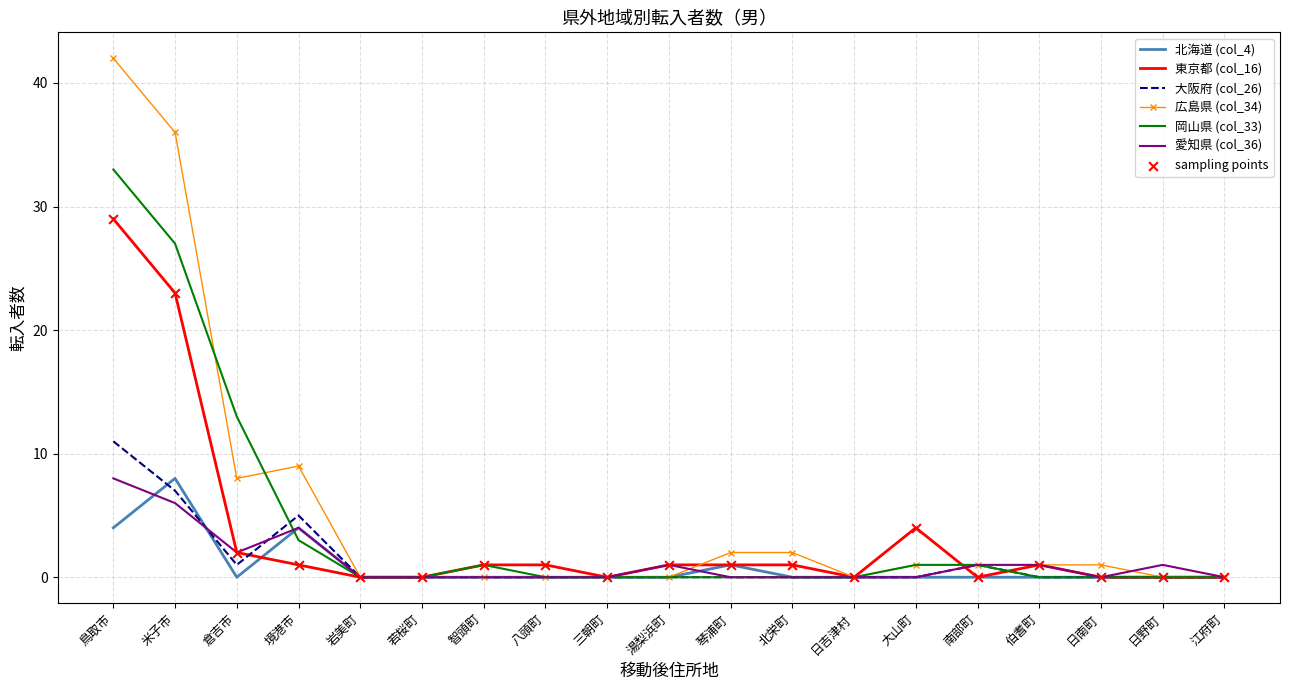

What is the total value across all series at 北栄町?

3